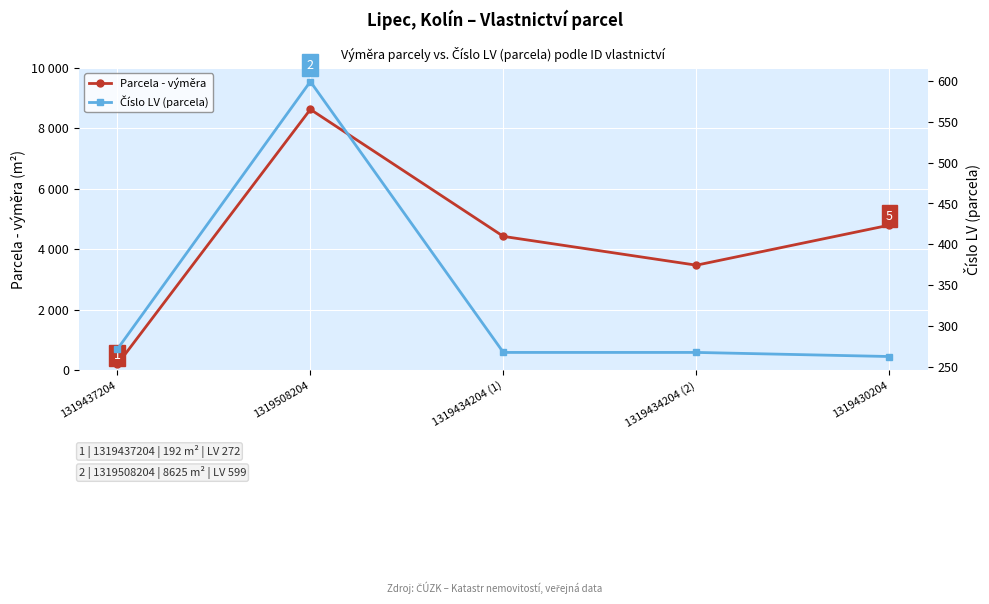

Rank the series by their average value, from lowest to highest.

Číslo LV (parcela), Parcela - výměra